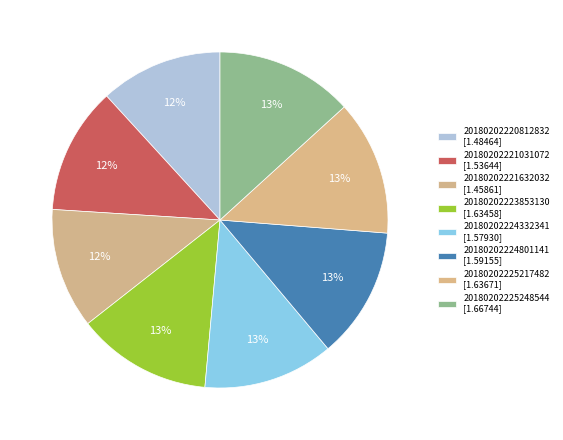

Count the number of slices in the pie.

8